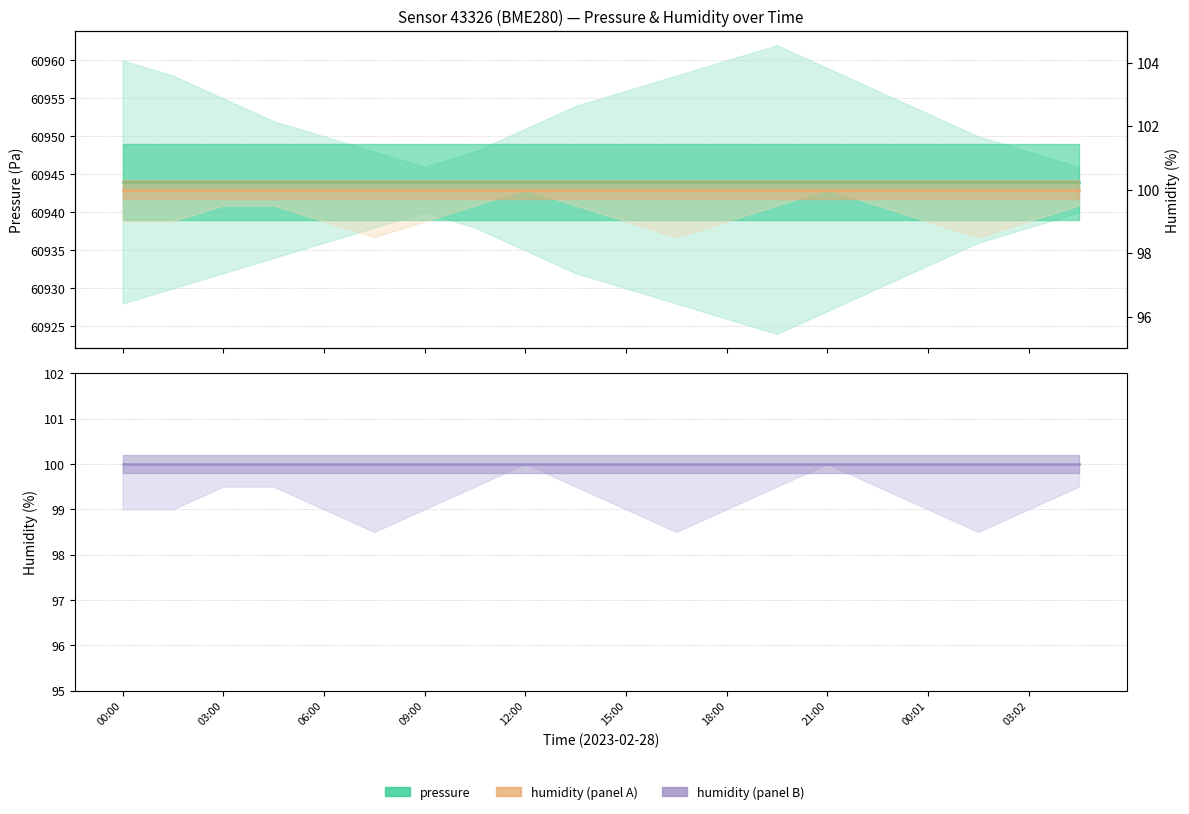

Which has a higher value, 09:00 or 12?

09:00